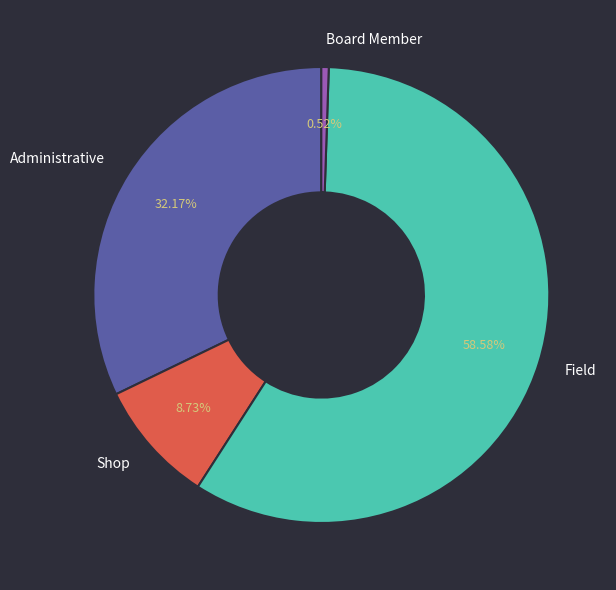

How many slices are in this pie chart?

4